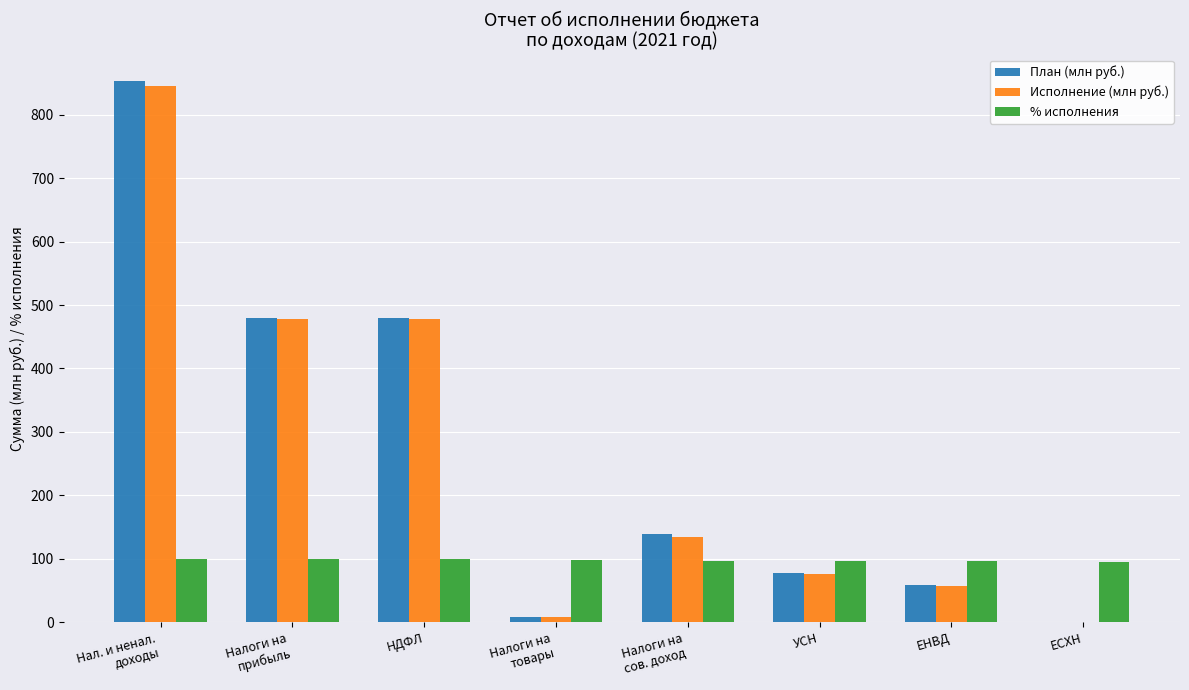

The % исполнения series shows 21.4 at НДФЛ. True or false?

False